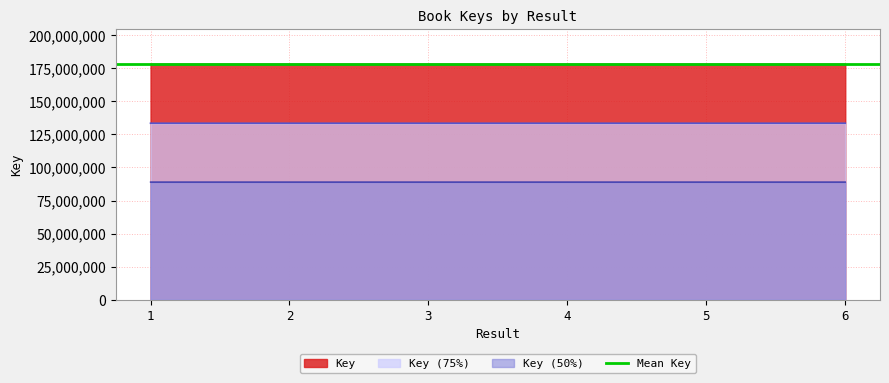

Read the value at 2, to the nearest 10.

177929430